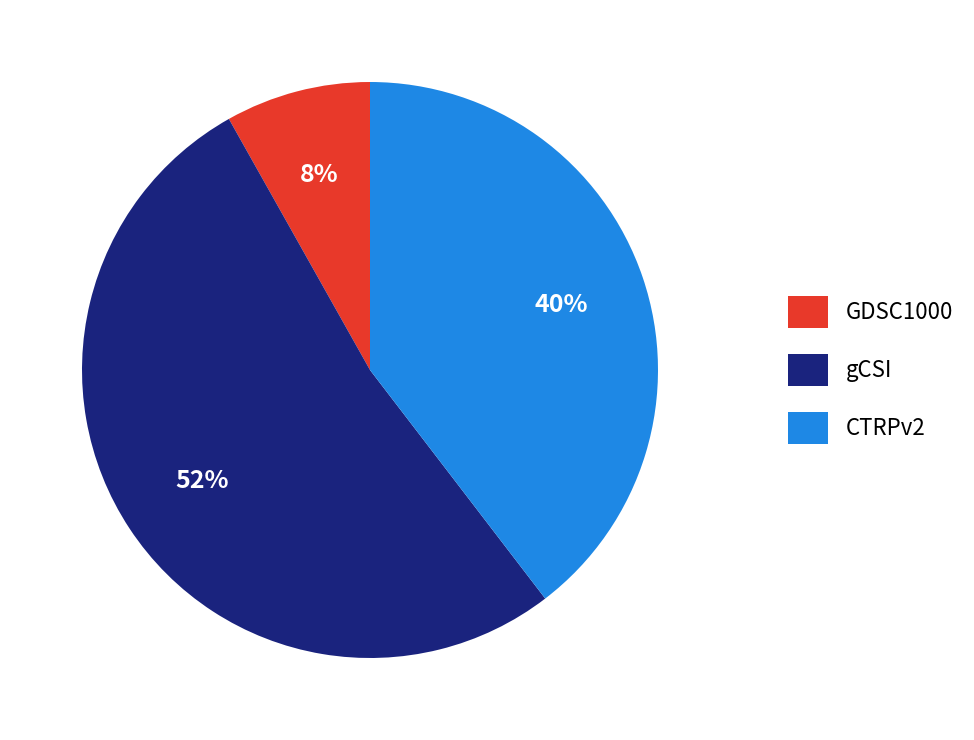

How many segments does this pie chart have?

3